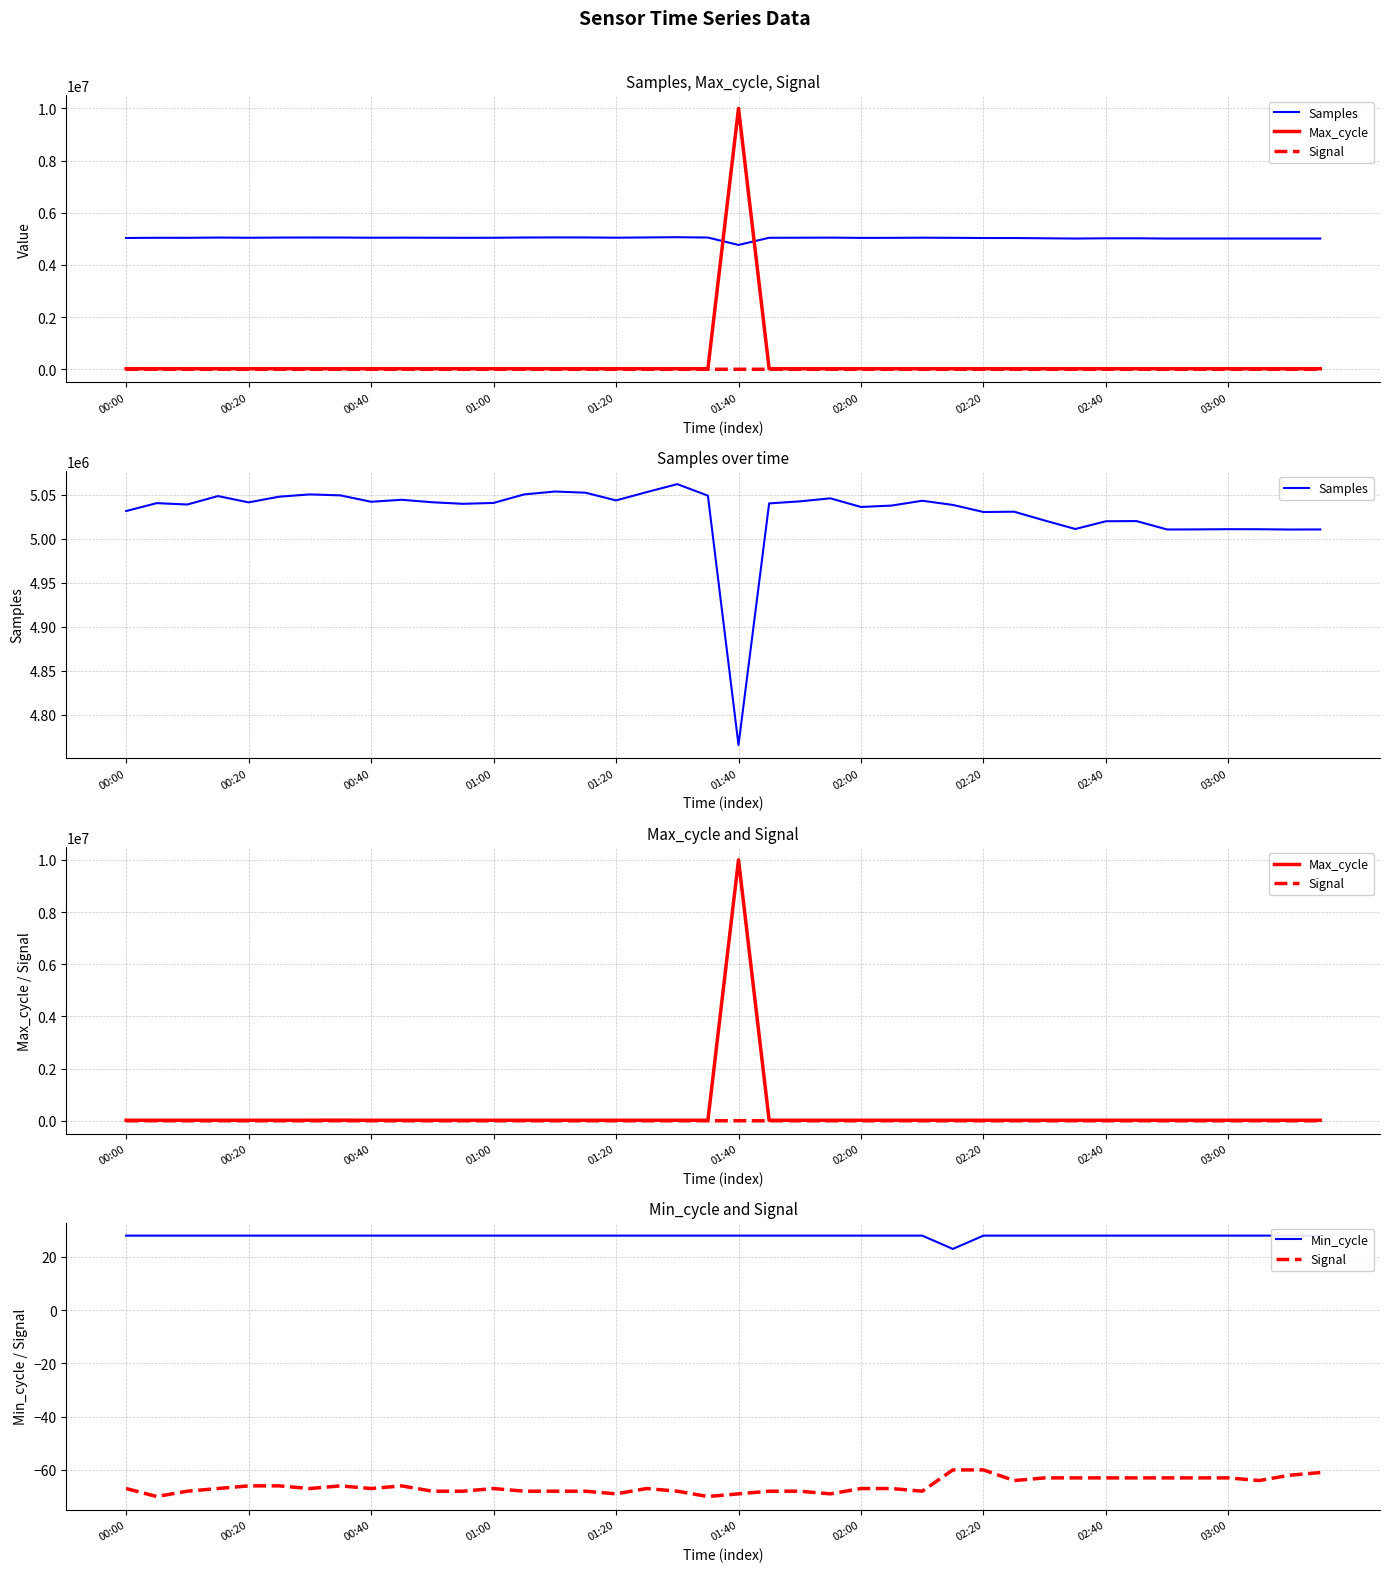

Reading right to left, list all the values displayed in this chart.

Samples: 5010679	5010567	5010919	5010977	5010723	5010635	5020164	5019994	5011196	5020831	5030831	5030467	5038530	5043270	5037801	5036205	5046010	5042564	5040239	4765907	5049052	5062136	5053057	5043647	5052421	5053727	5050462	5040789	5039774	5041546	5044350	5042120	5049351	5050472	5047889	5041412	5048592	5039006	5040540	5031578
Max_cycle: 20335	19971	20365	19957	19970	20280	19949	20319	19956	20073	19954	19951	19972	20474	19969	19954	20187	19984	19967	10000337	19951	19980	19956	19947	19957	19962	19979	20042	20422	19968	20001	19948	20676	20442	20455	20048	19953	19979	19955	19960
Signal: -61	-62	-64	-63	-63	-63	-63	-63	-63	-63	-64	-60	-60	-68	-67	-67	-69	-68	-68	-69	-70	-68	-67	-69	-68	-68	-68	-67	-68	-68	-66	-67	-66	-67	-66	-66	-67	-68	-70	-67
Min_cycle: 28	28	28	28	28	28	28	28	28	28	28	28	23	28	28	28	28	28	28	28	28	28	28	28	28	28	28	28	28	28	28	28	28	28	28	28	28	28	28	28